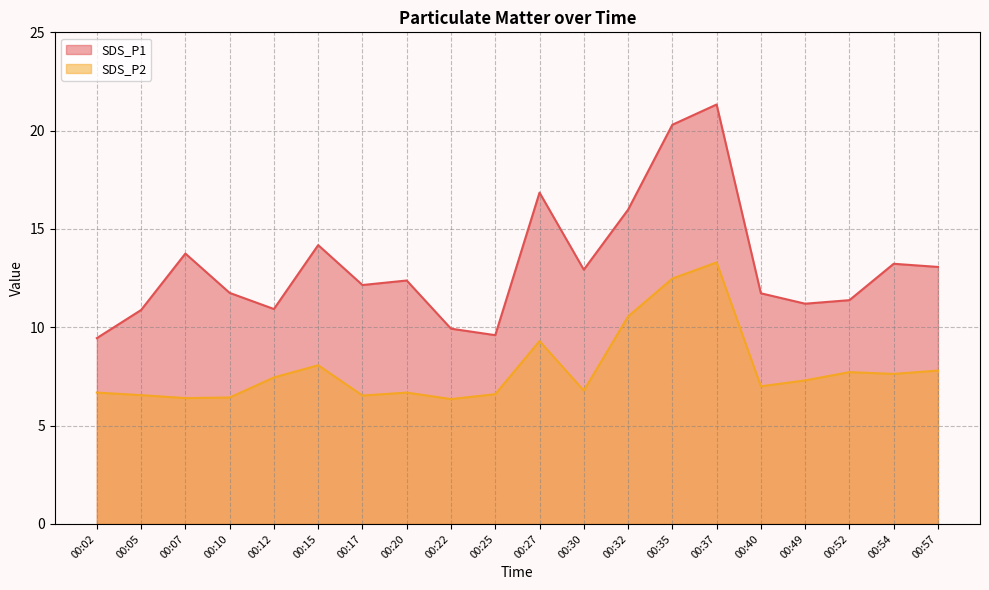

The SDS_P1 series shows 10.9 at 00:05. True or false?

True